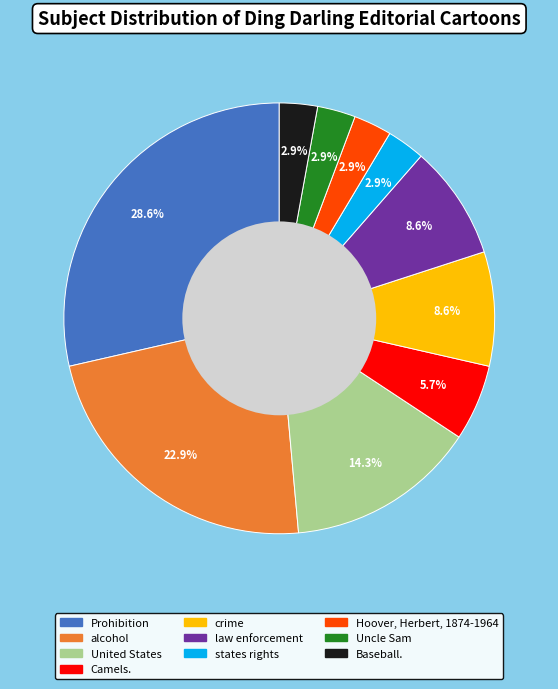

How many slices are in this pie chart?

10